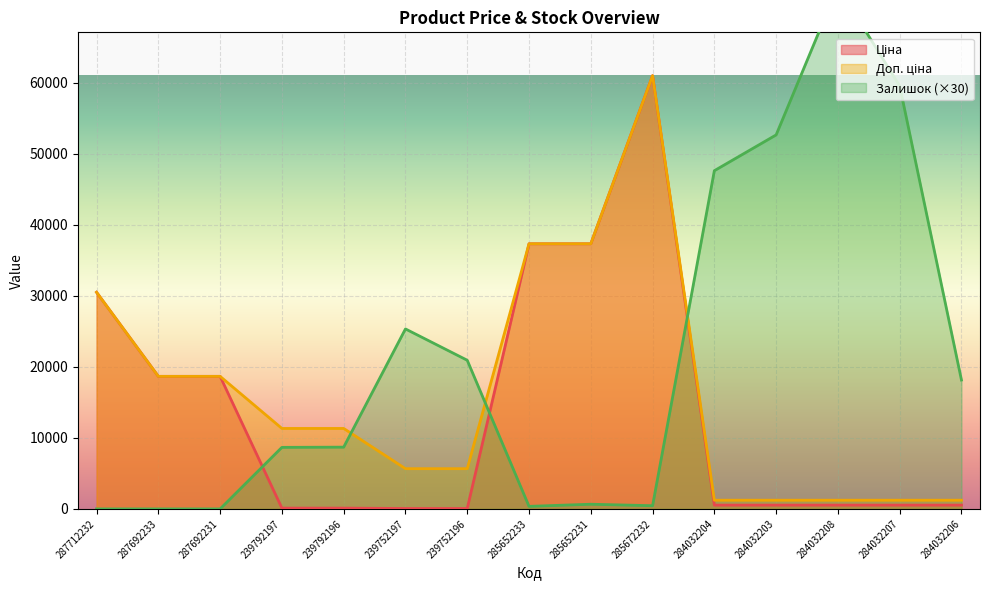

True or false: Доп. ціна and Ціна intersect in this chart.

False